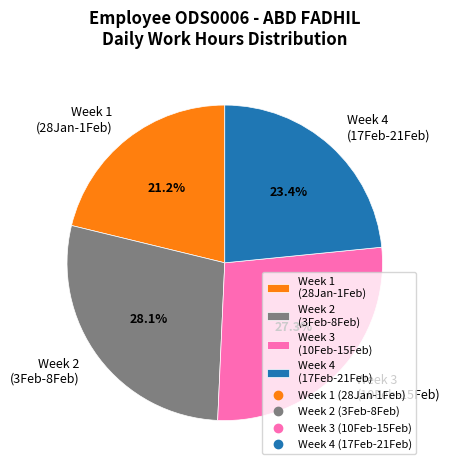

To the nearest percent, what is the average slice percentage?

25%